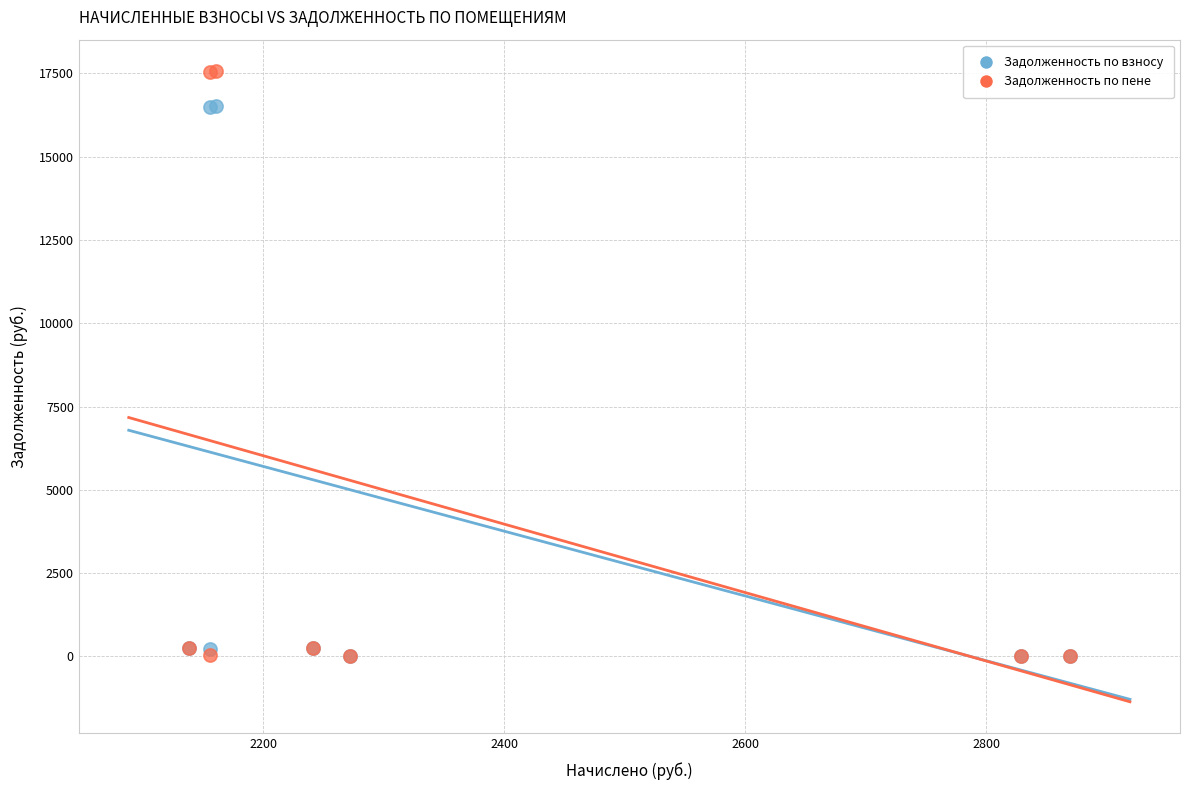

What are all the series names shown in the legend?

Задолженность по взносу, Задолженность по пене